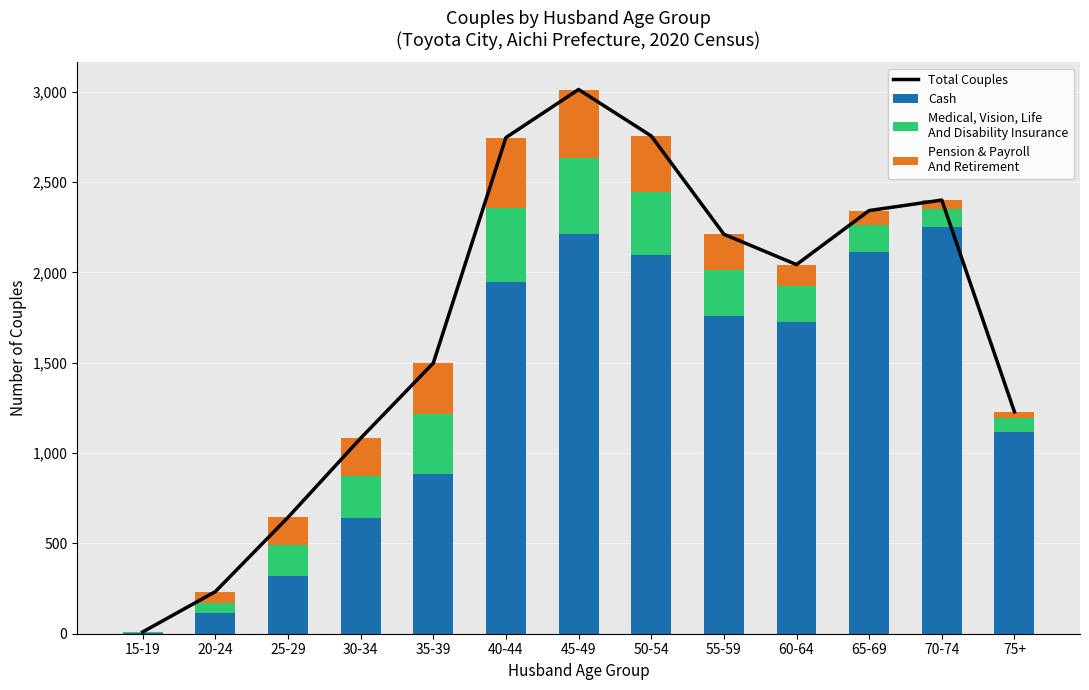

What is the difference between the Total Couples values at 40-44 and 55-59?

535